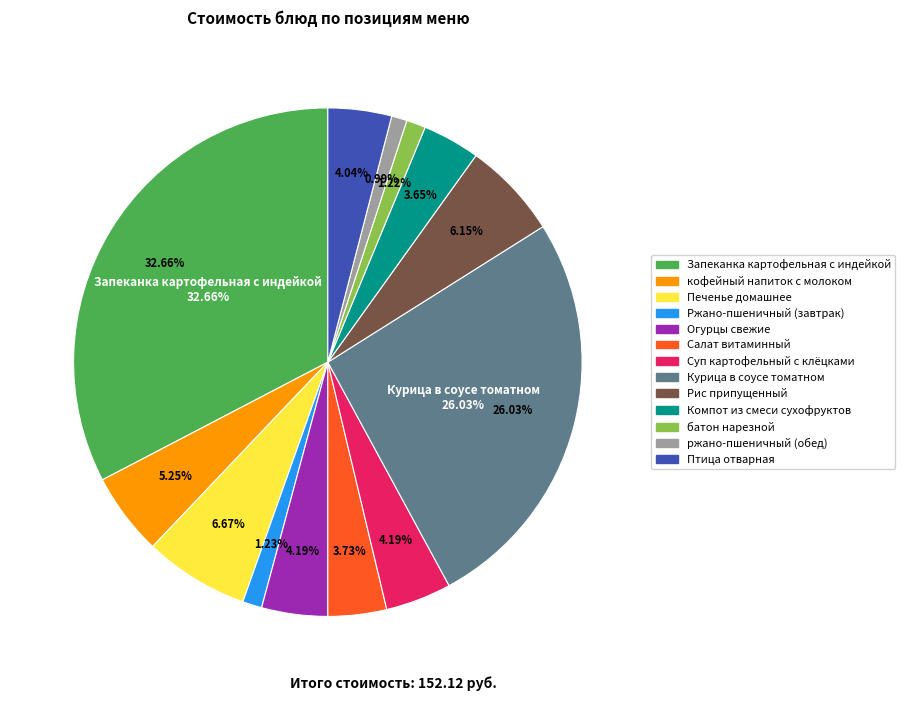

Is it true that Суп картофельный с клёцками is 1% of the pie?

False